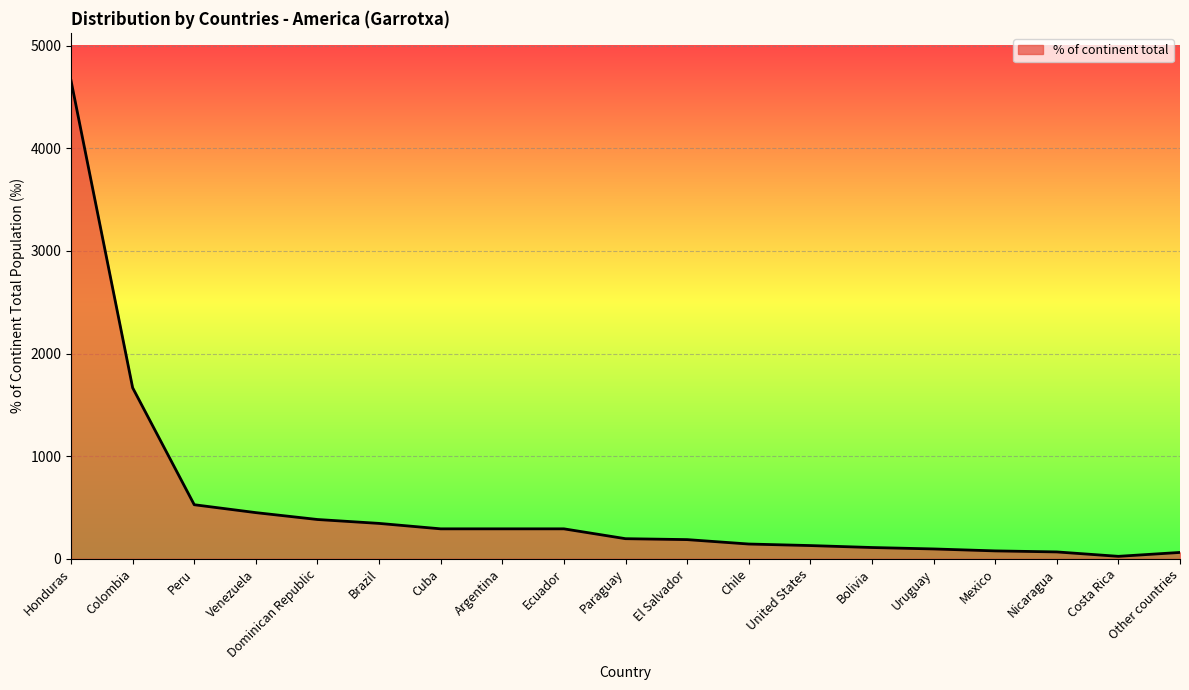

Between Dominican Republic and Chile, which is larger?

Dominican Republic